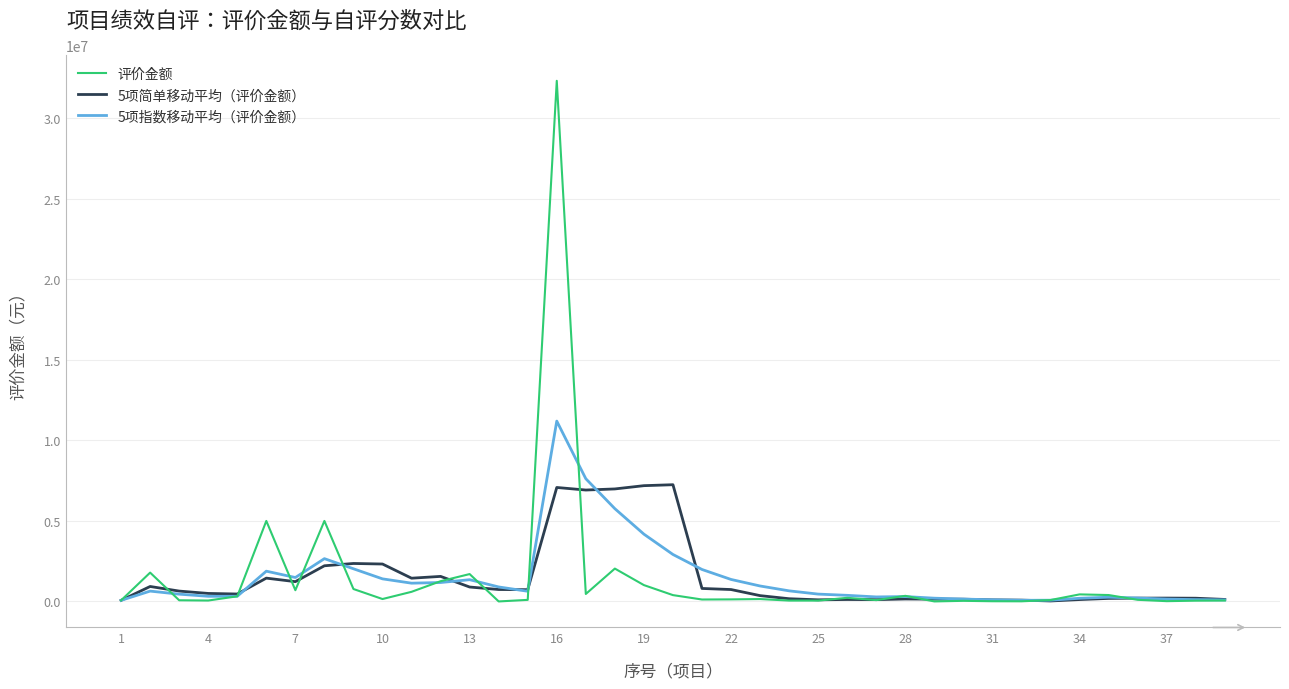

List the series in order of their peak value, lowest first.

5项简单移动平均（评价金额）, 5项指数移动平均（评价金额）, 评价金额